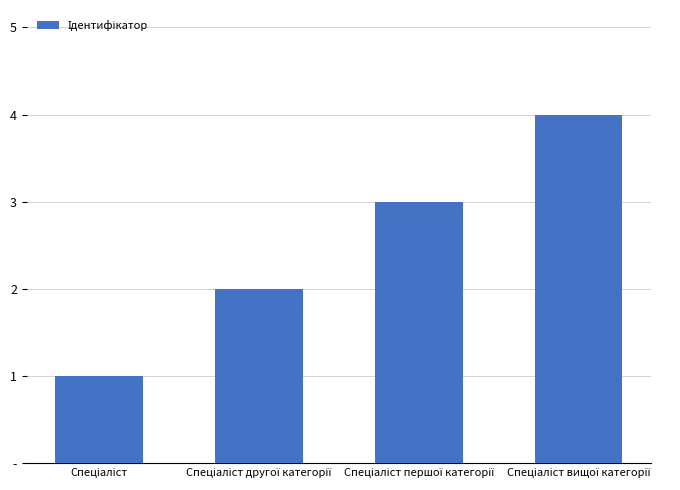

How many data points are above 3?

1